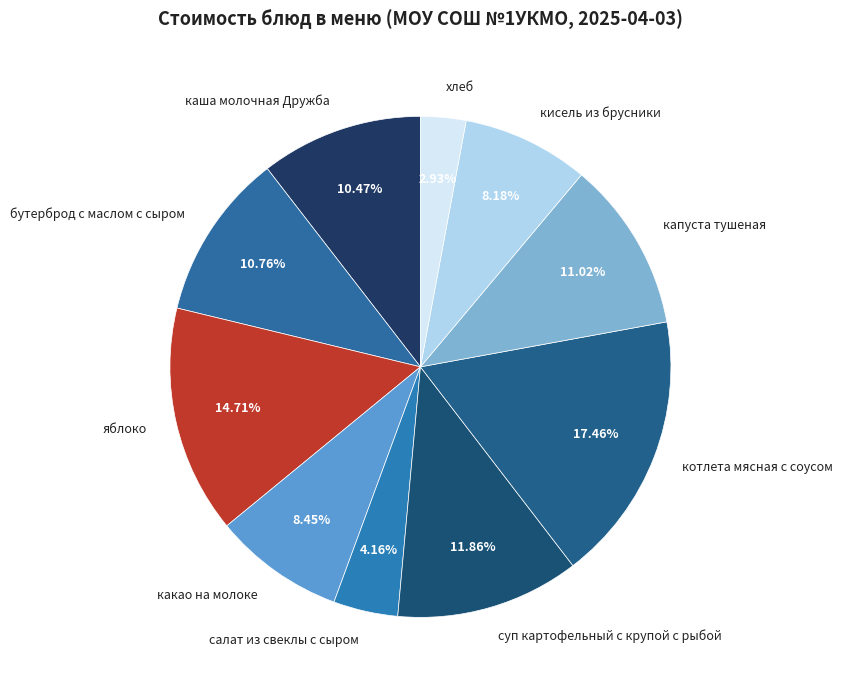

Does any single category account for the majority?

No